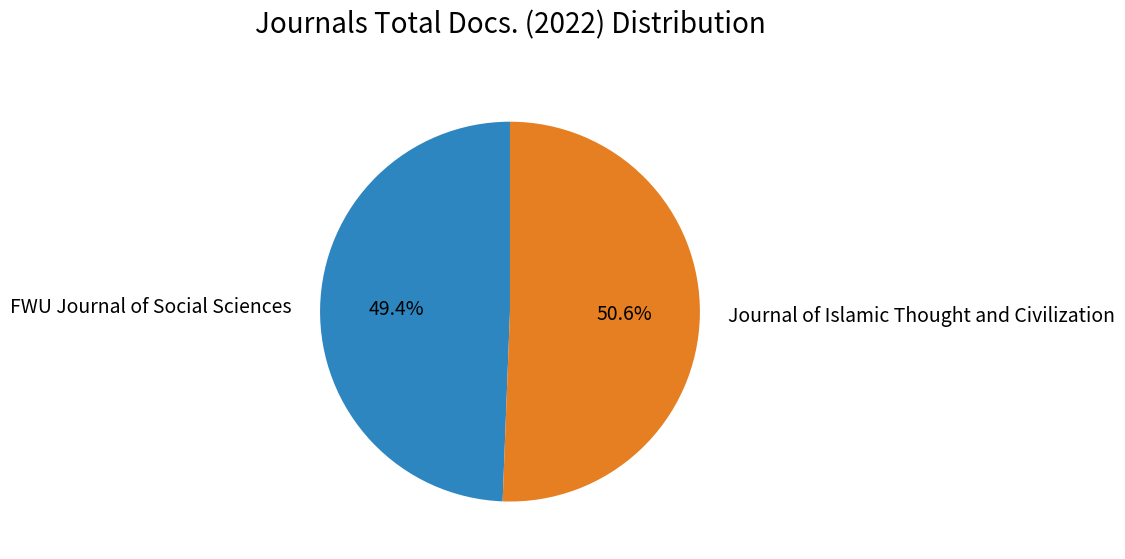

Is there a majority slice in this chart?

Yes